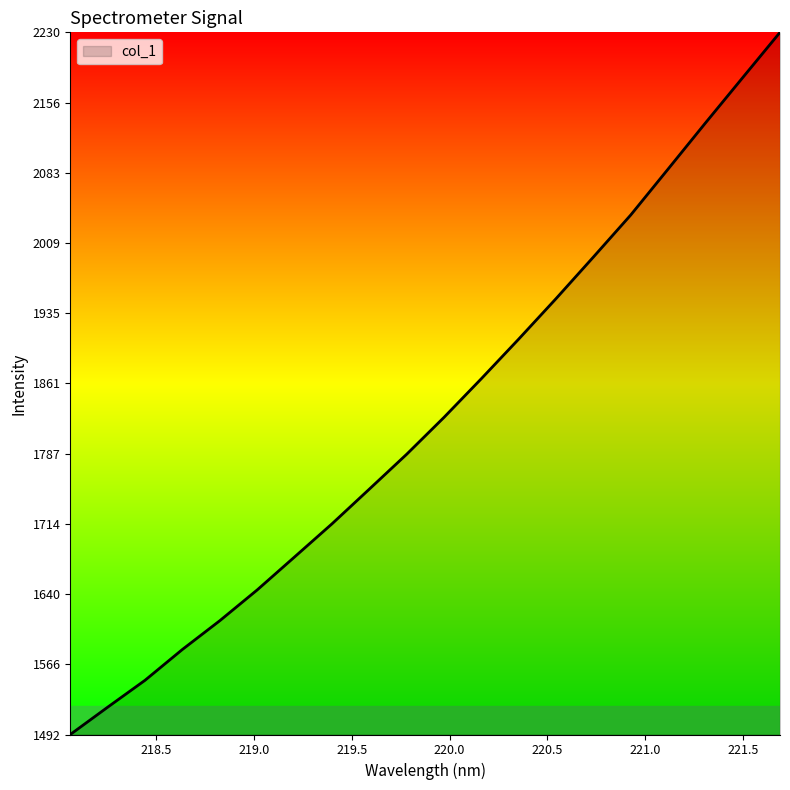

What is the maximum value shown in the chart?

2230.3